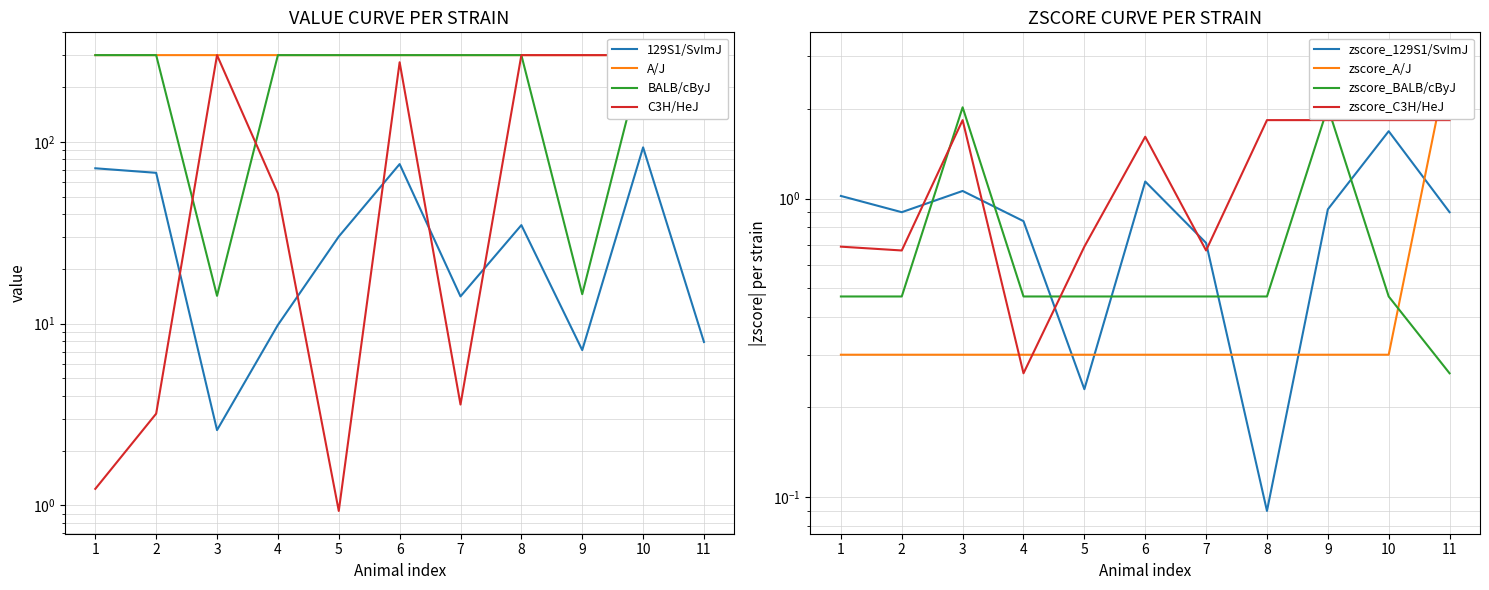

At how many categories does at least one series exceed 75?

11